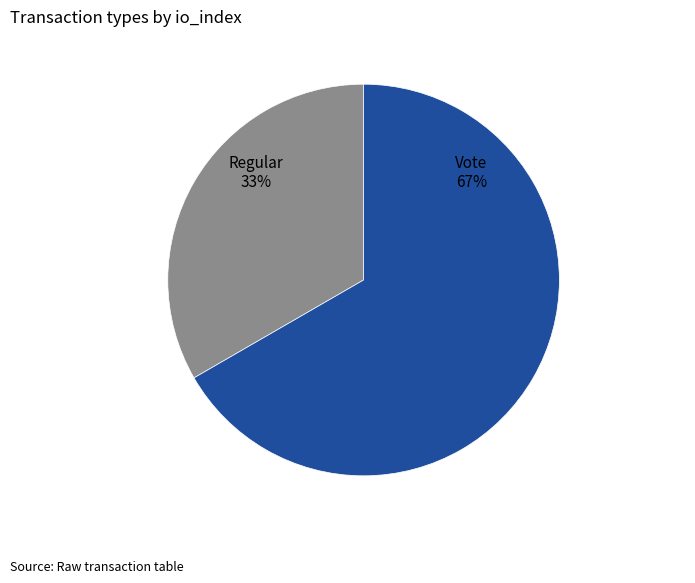

Combined, do Regular and Vote account for over 50%?

Yes